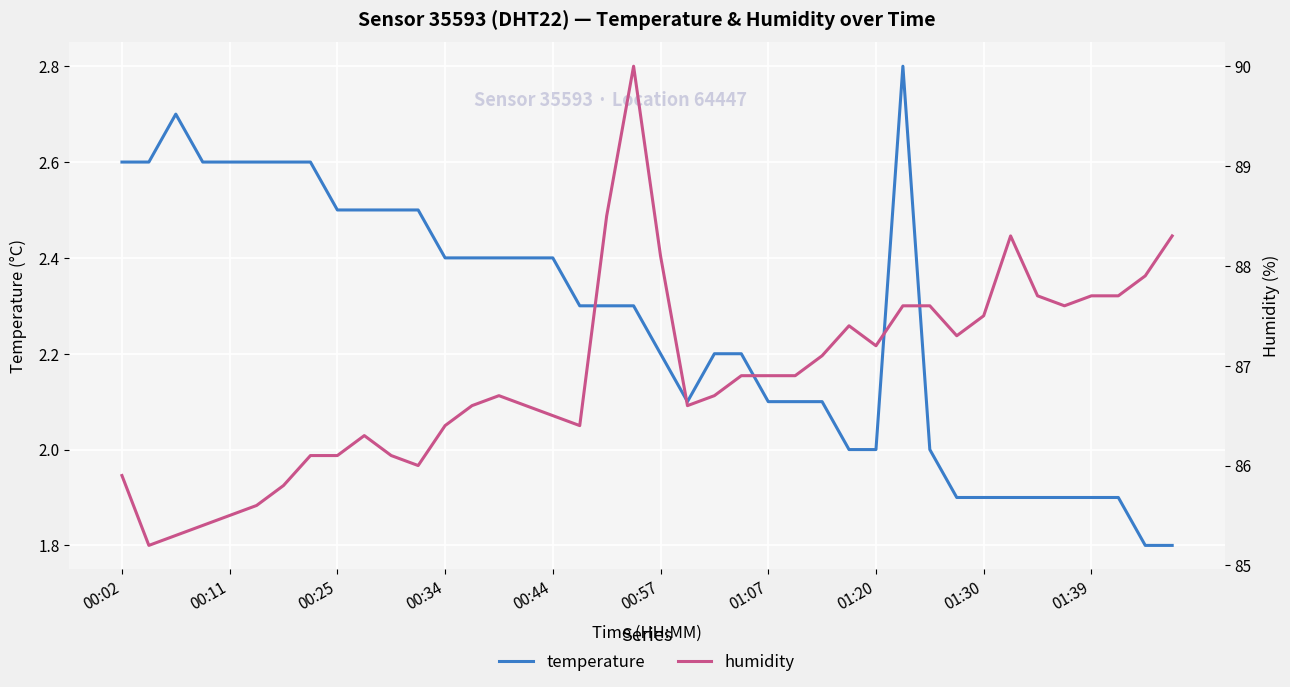

What is the minimum value for temperature?

1.8